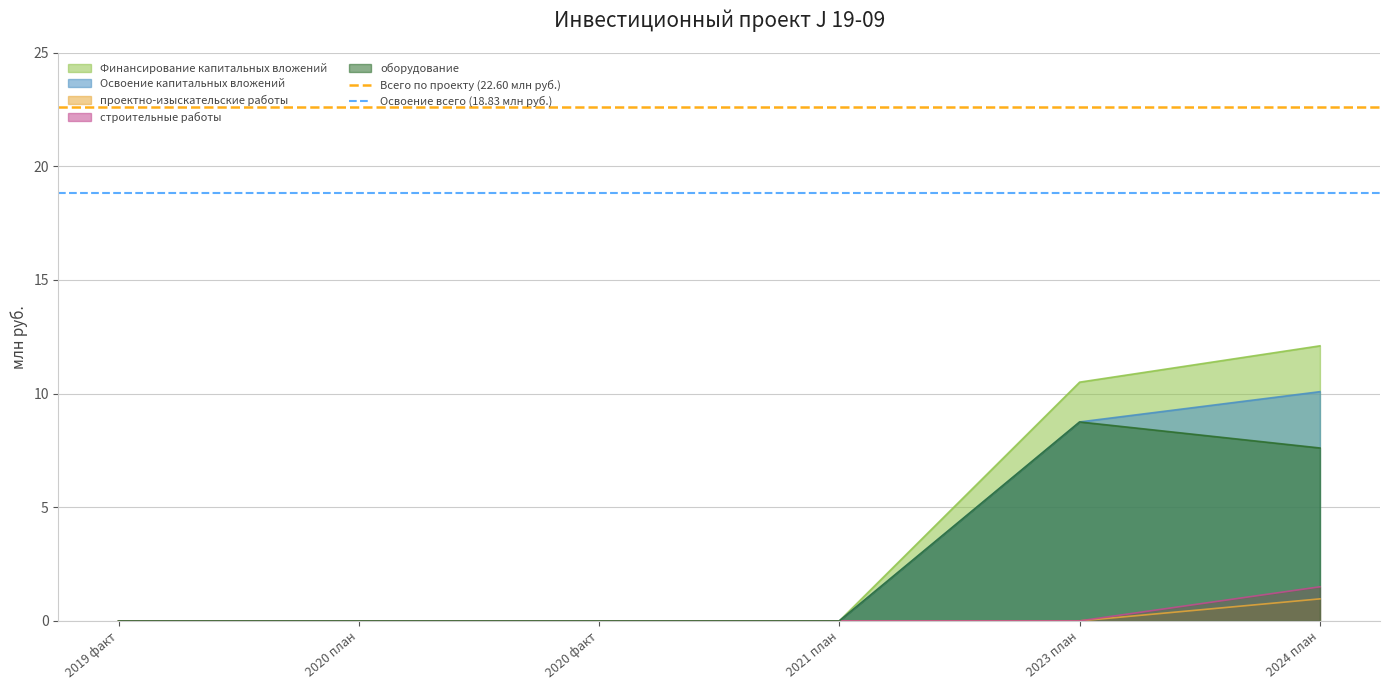

What is the label of the 2nd point from the left?

2020 план